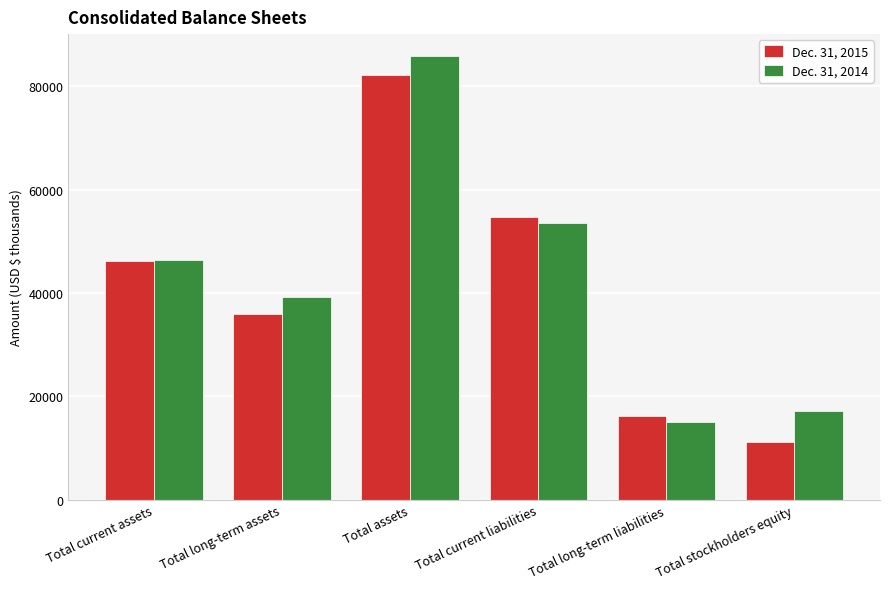

At Total stockholders equity, list the series in order from smallest to largest.

Dec. 31, 2015, Dec. 31, 2014